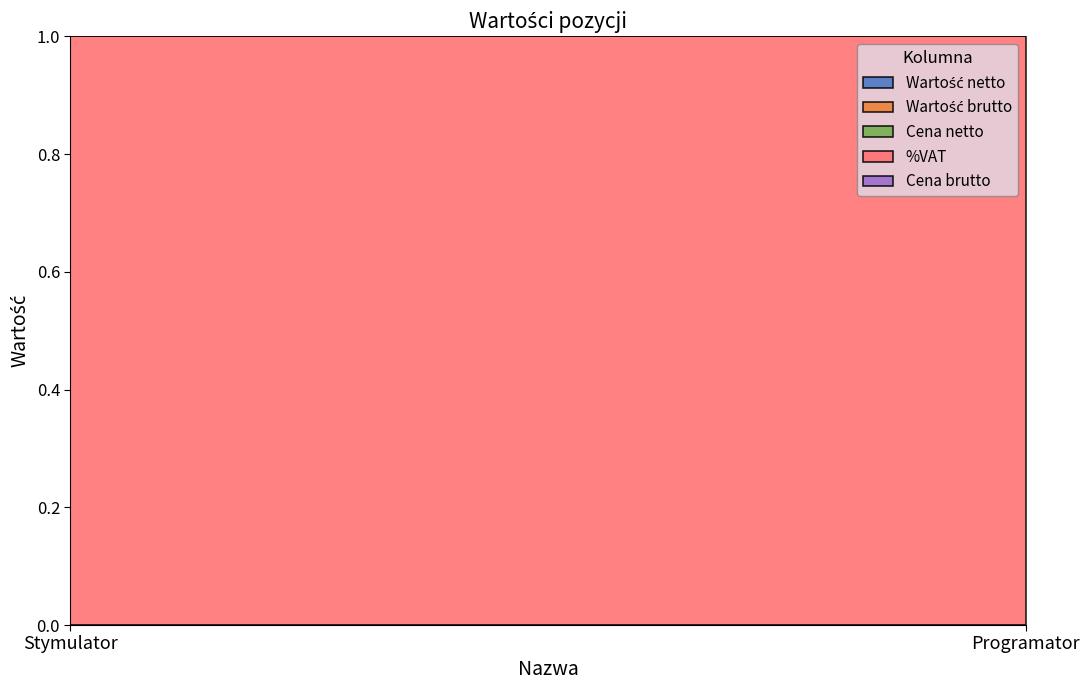

Rank the series at Programator from lowest to highest value.

Wartość netto, Wartość brutto, Cena netto, Cena brutto, %VAT